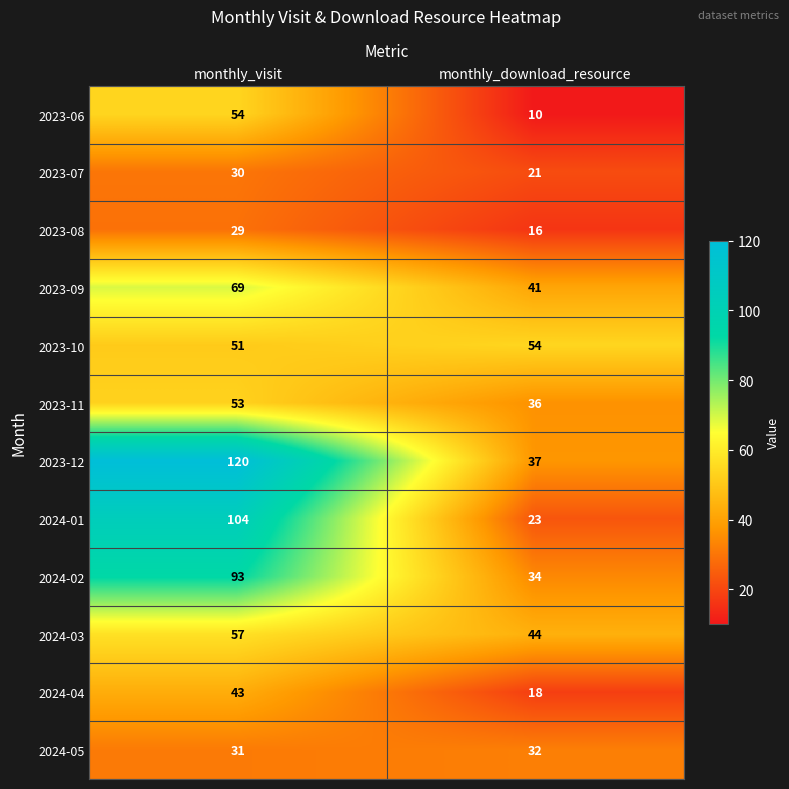

Where is 2023-12 nearest to the value 78?

monthly_download_resource